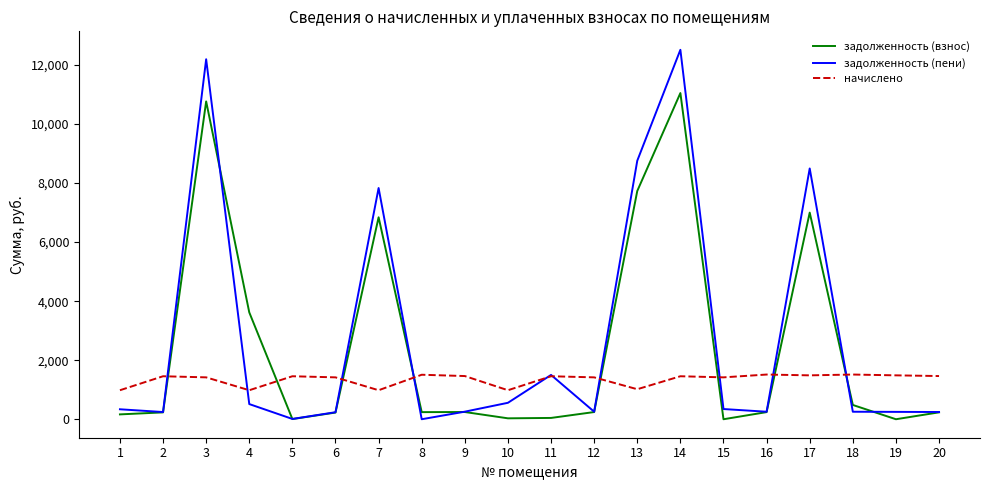

Is the value of задолженность (взнос) at 14 greater than the value of начислено at 20?

Yes